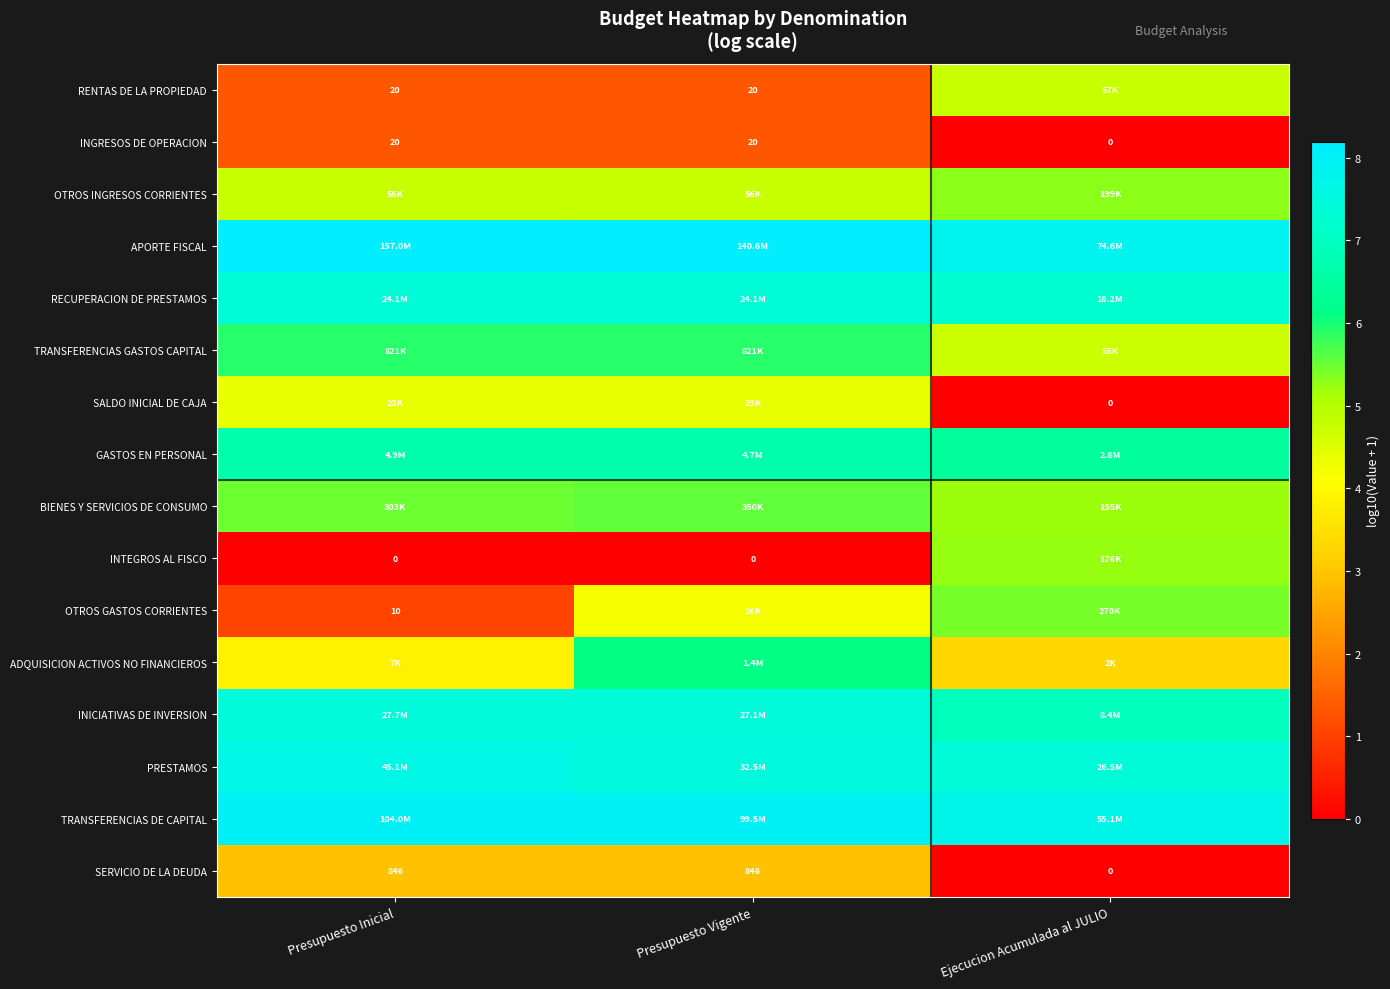

Where does the OTROS GASTOS CORRIENTES series first go above 4?

Presupuesto Vigente